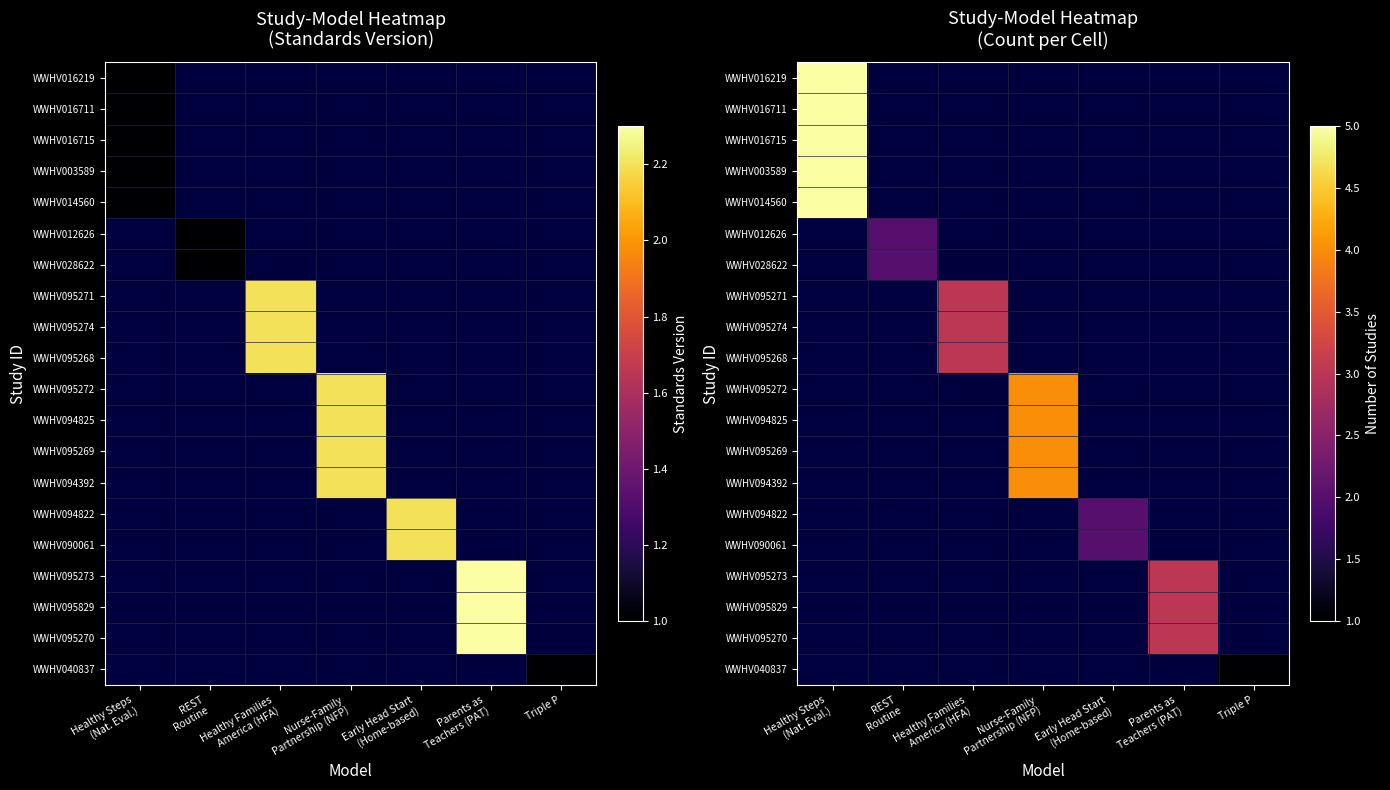

True or false: WWHV040837 has a value of 1.7 at Triple P.

False